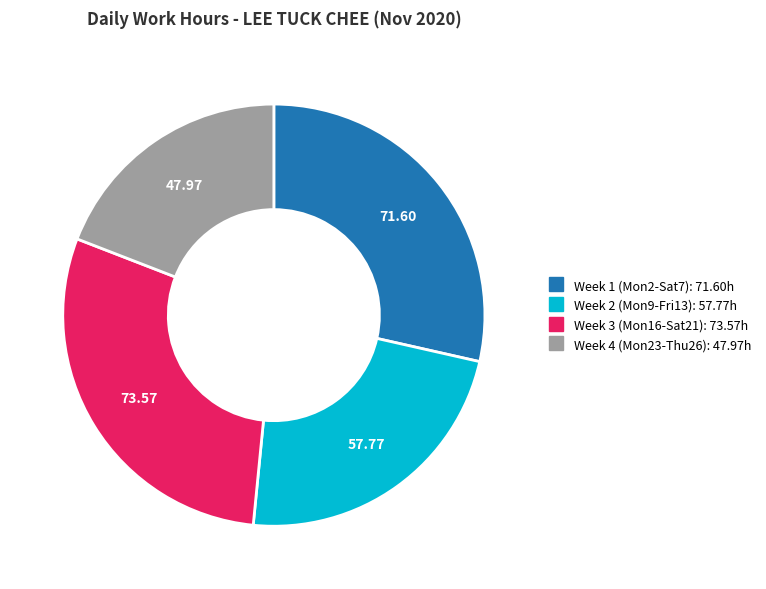

Is there a majority slice in this chart?

No